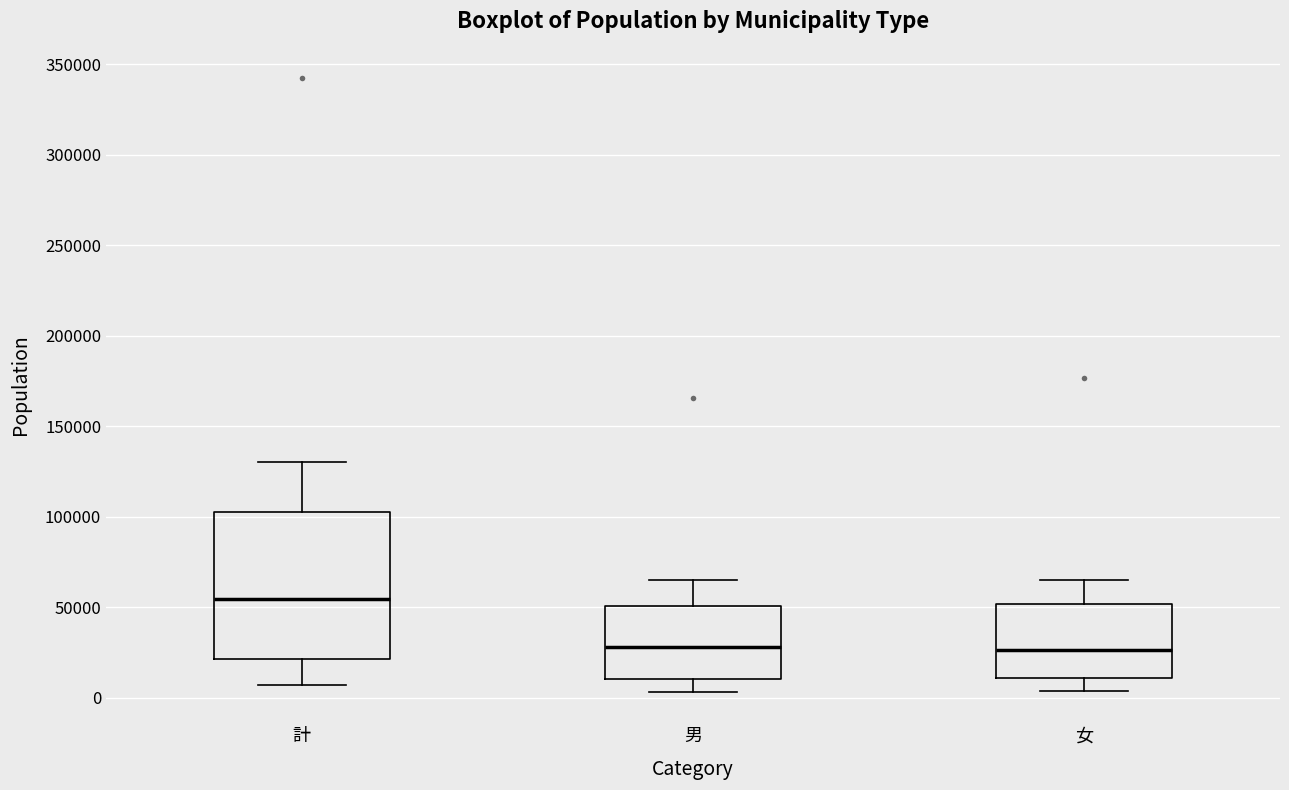

Comparing the boxes themselves (not the whiskers), which one is the tallest?

計